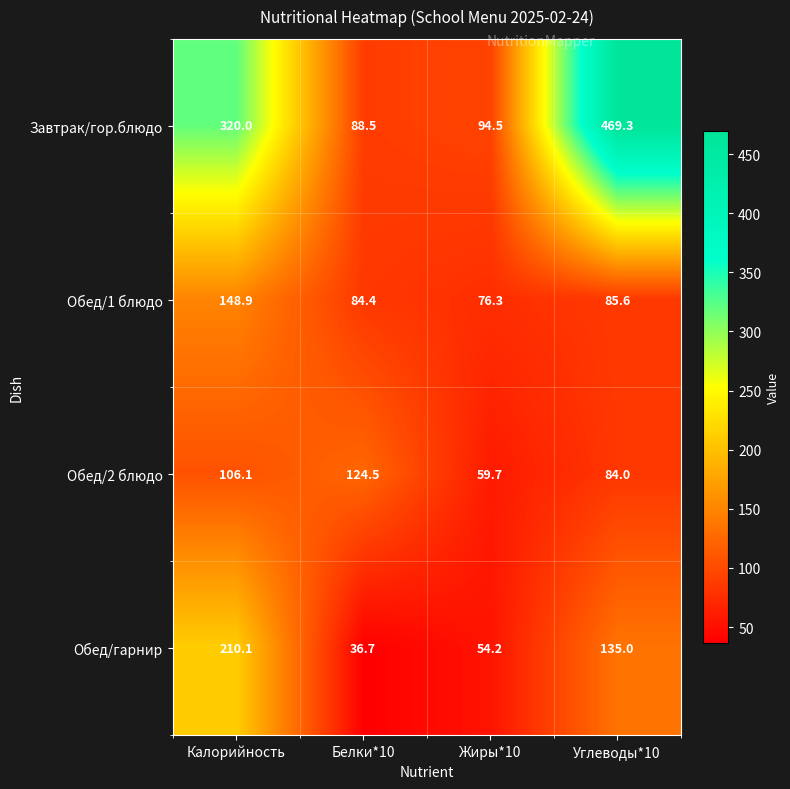

Which category has the lowest value across all series?

Белки*10